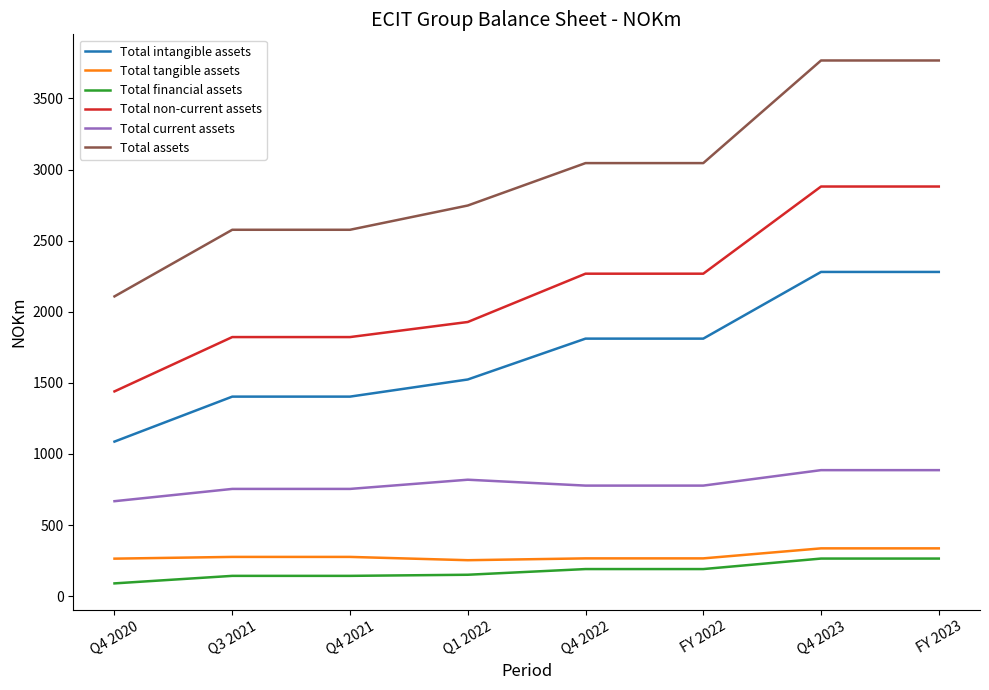

At which label does Total financial assets first exceed 190?

Q4 2022